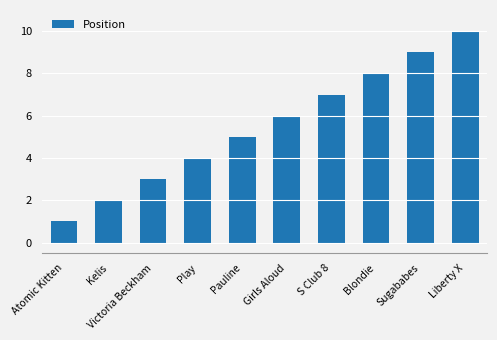

What is the approximate value at Girls Aloud?

6